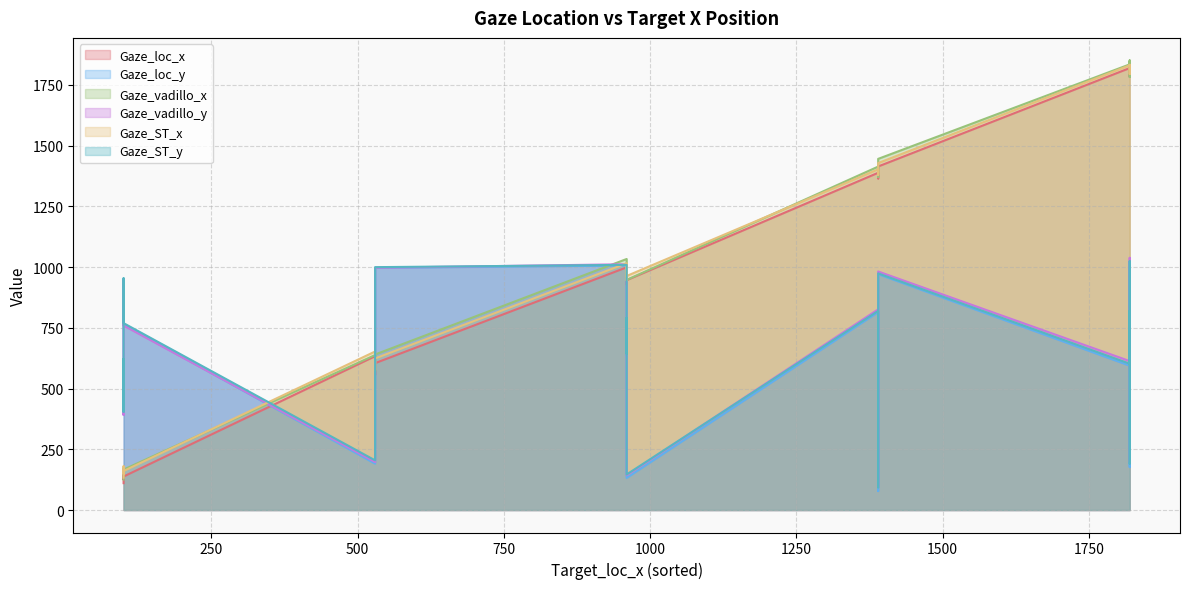

How many interior local peaks does the Gaze_loc_y series have?

8